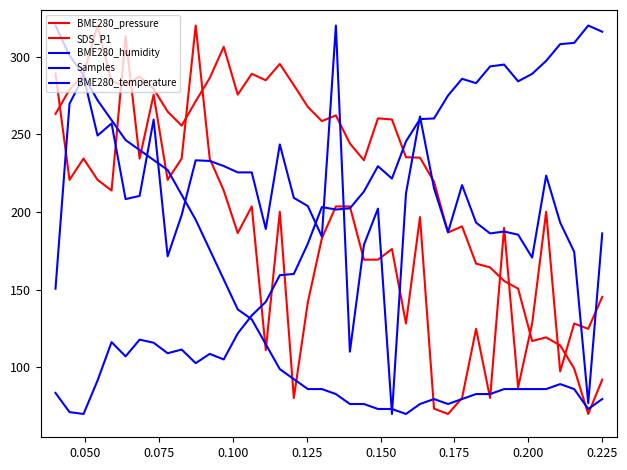

Count the number of data series in this chart.

5